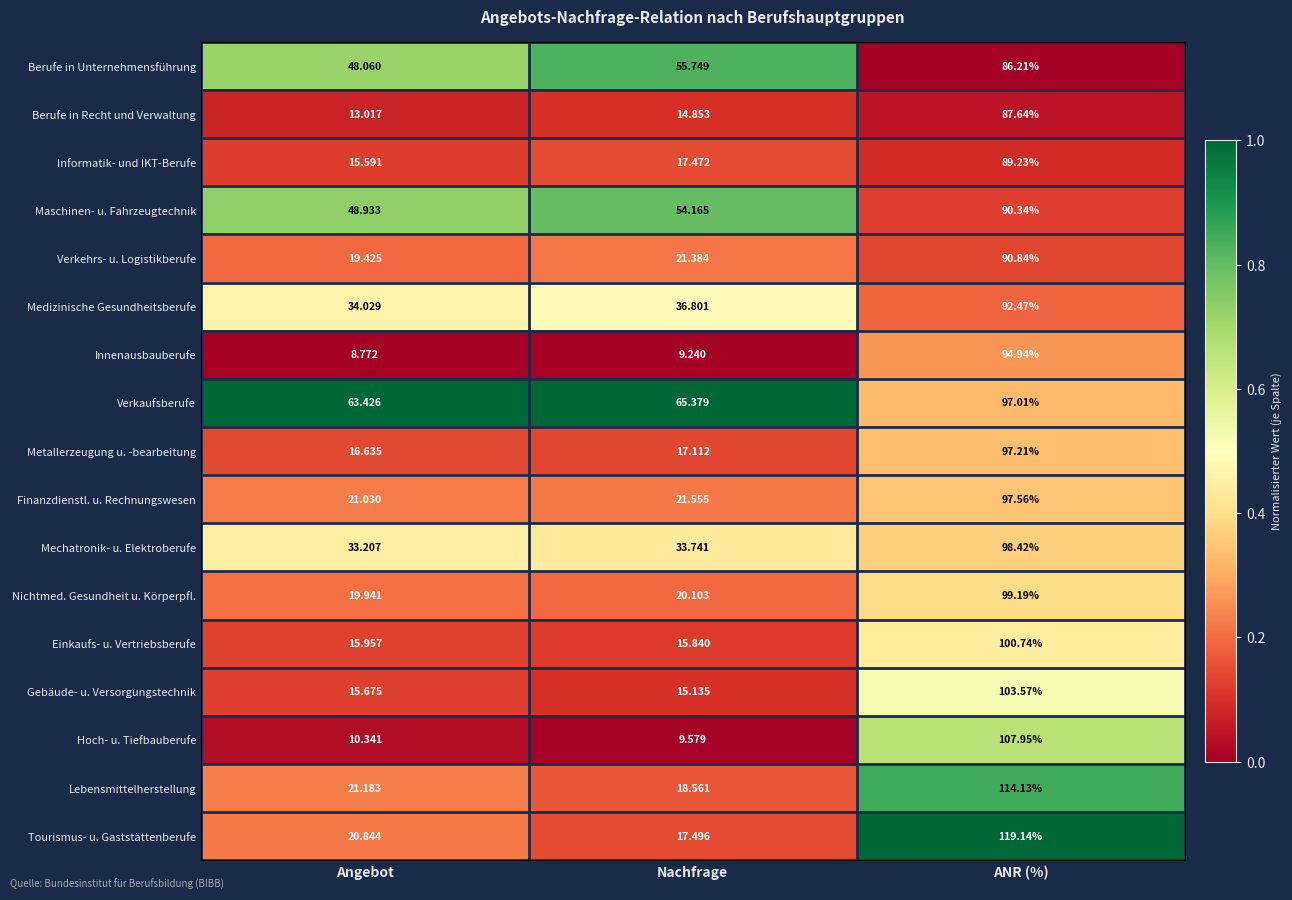

Which series has the largest total across all categories?

Verkaufsberufe